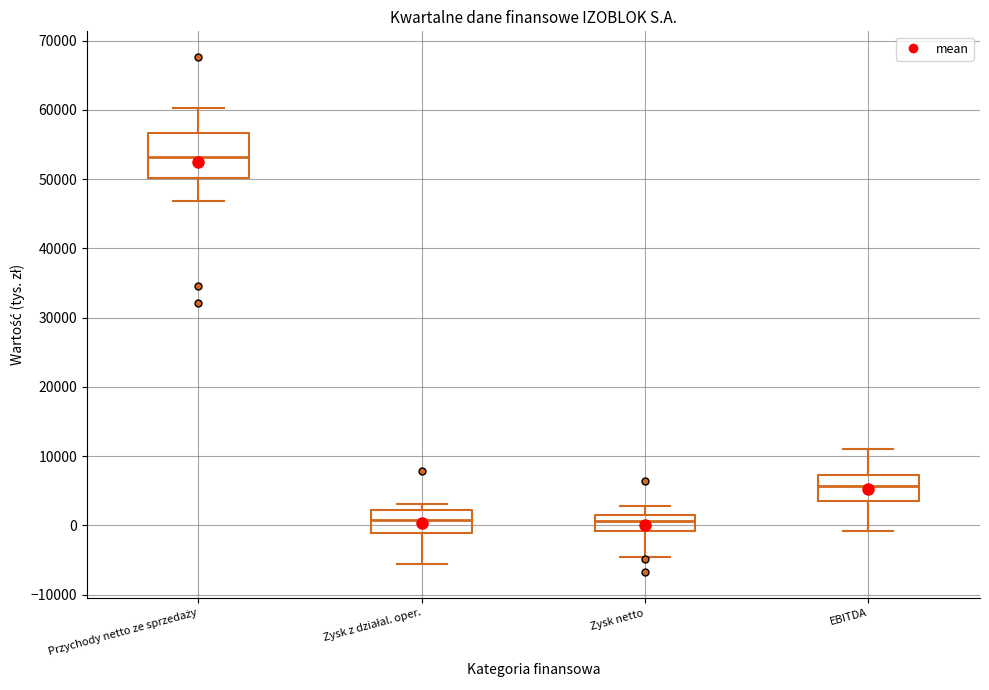

Where is the upper edge of the box for Zysk z działal. oper. on the y-axis? The values are not printed on the chart, so give them approximately, as read against the axis.

2000